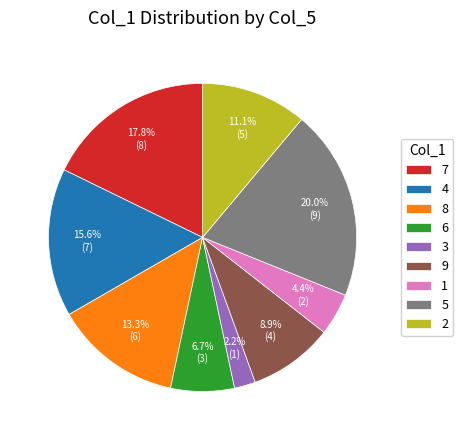

Which slice is the smallest?

3